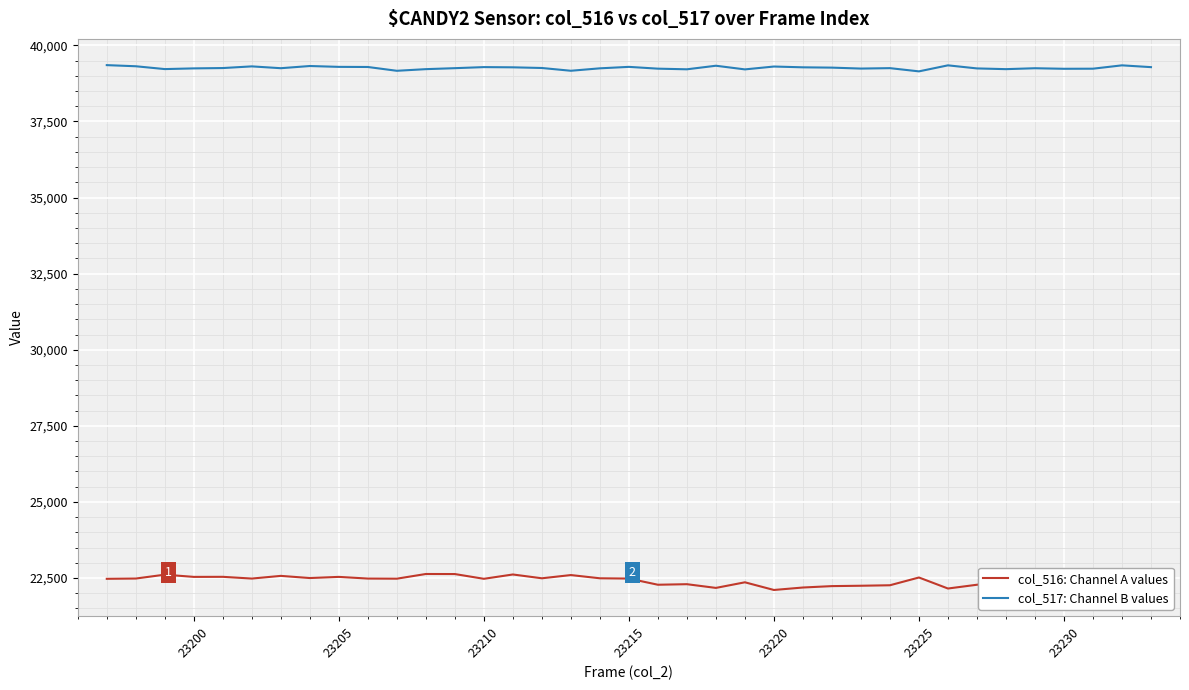

How many series are shown in this chart?

2